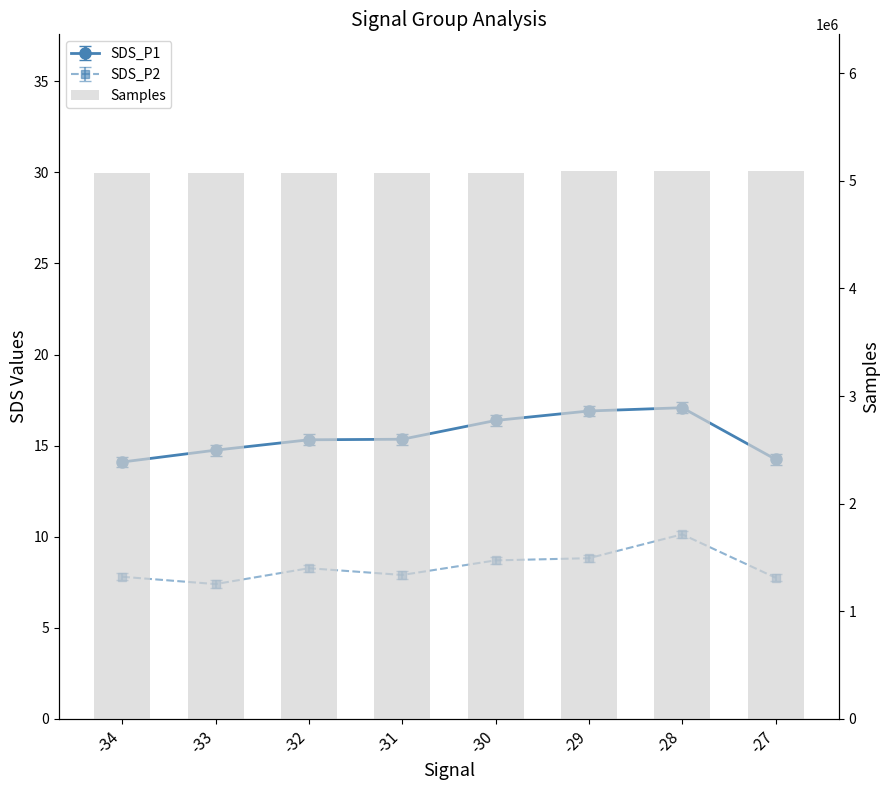

Where is the data nearest to the value 5079993?

-28